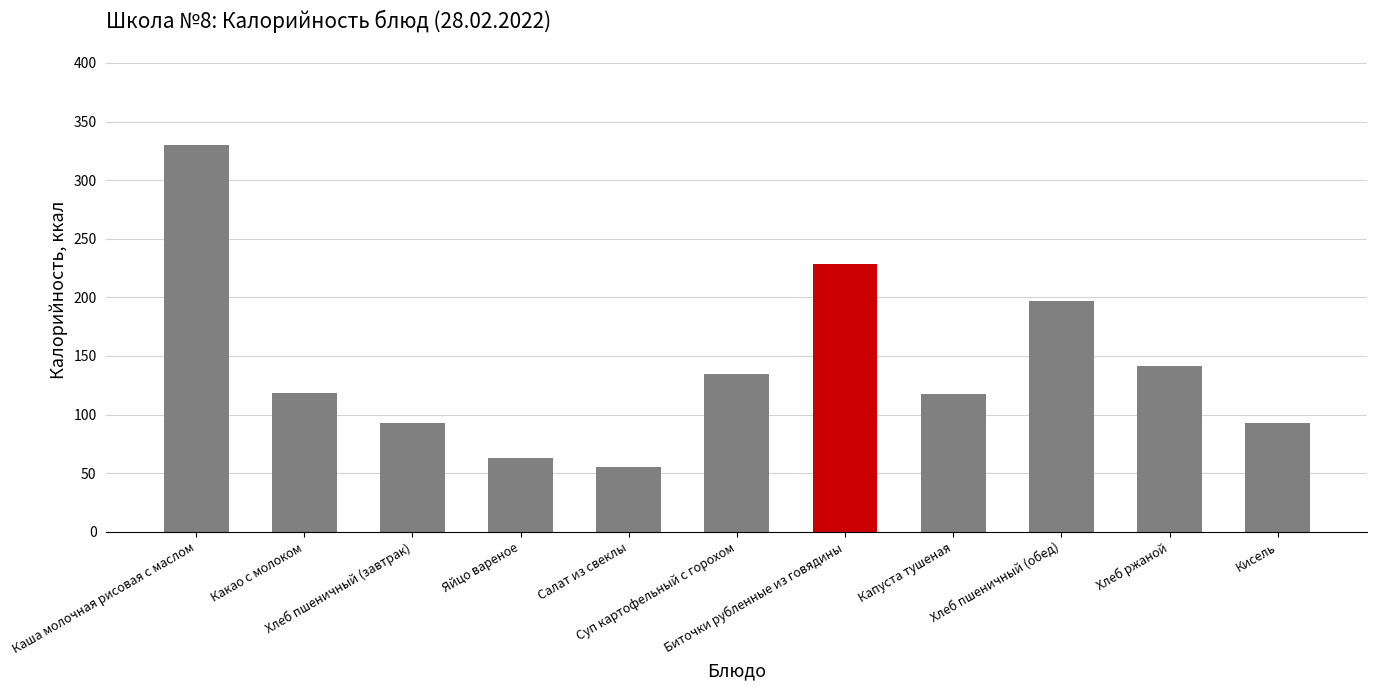

What is the label of the 9th bar from the left?

Хлеб пшеничный (обед)